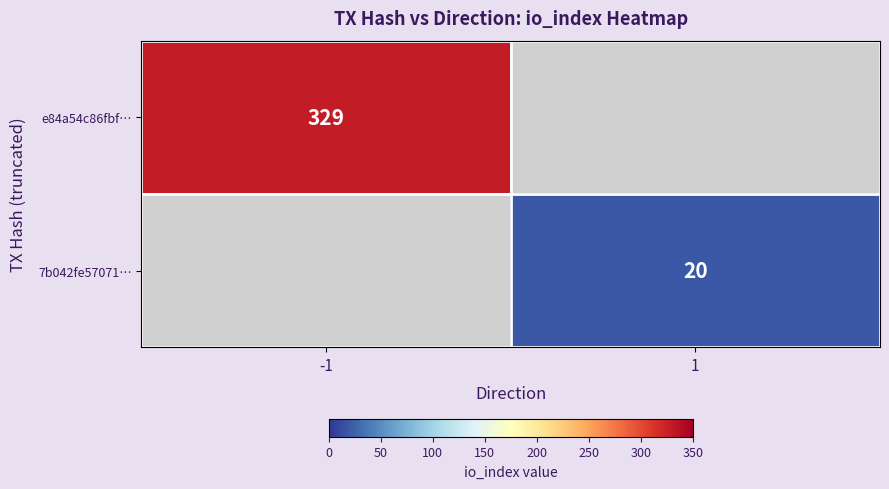

Is the value of 7b042fe57071… at 1 greater than the value of e84a54c86fbf… at -1?

No